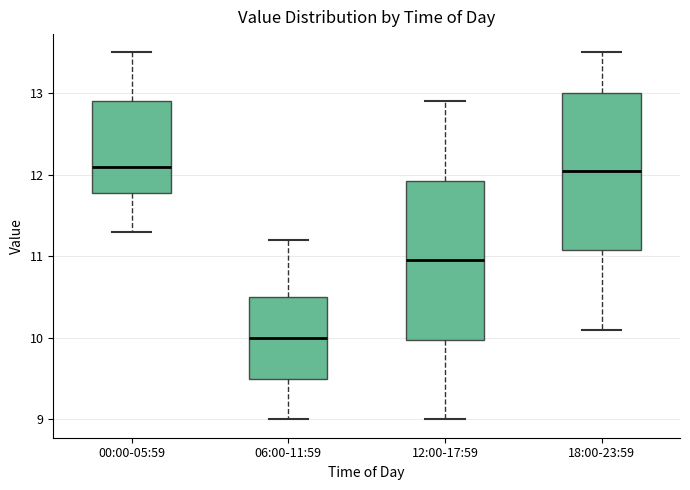

Reading left to right, transcribe this box plot: for each box, give where its median line is, the range the box spans, and where its two whiskers end, as read against the y-axis. The values are not printed on the chart, so give them approximately, as read against the axis.

00:00-05:59: median 12.1, box 11.8 to 12.9, whiskers 11.3 to 13.5
06:00-11:59: median 10.0, box 9.5 to 10.5, whiskers 9.0 to 11.2
12:00-17:59: median 11.0, box 10.0 to 11.9, whiskers 9.0 to 12.9
18:00-23:59: median 12.1, box 11.1 to 13.0, whiskers 10.1 to 13.5